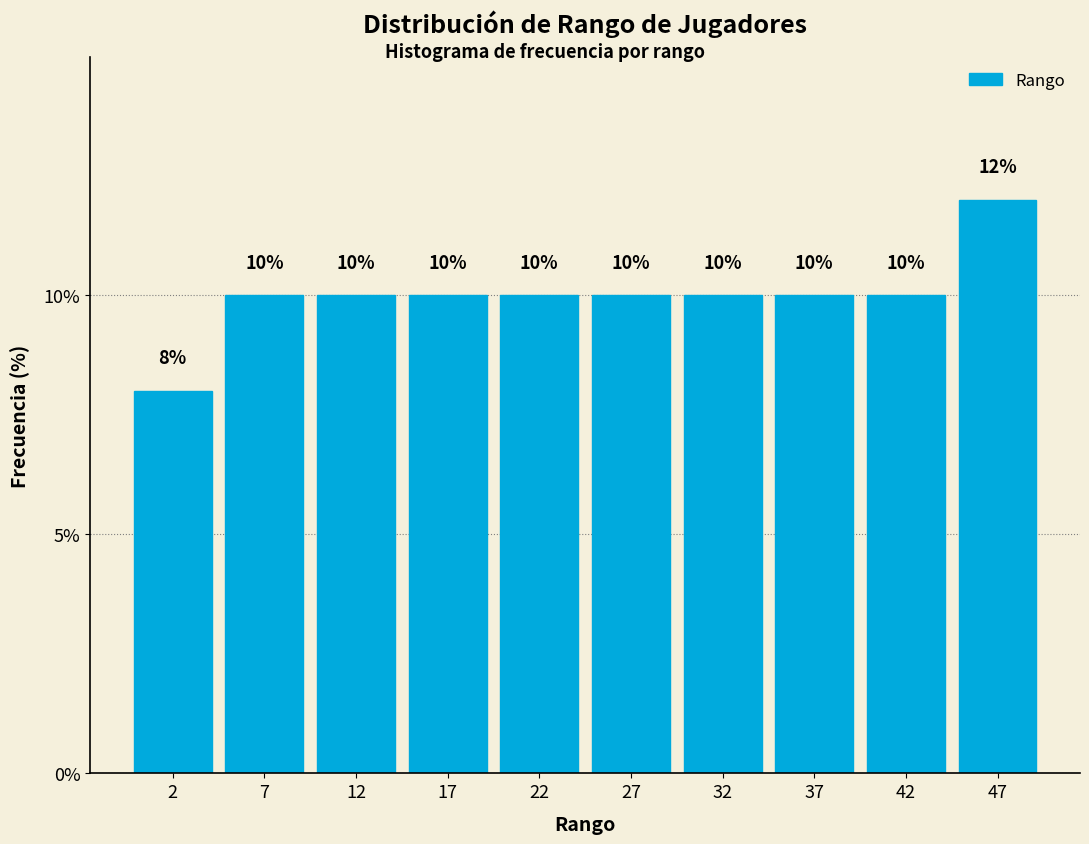

Which range on the x-axis has the tallest bar?

45 to 50